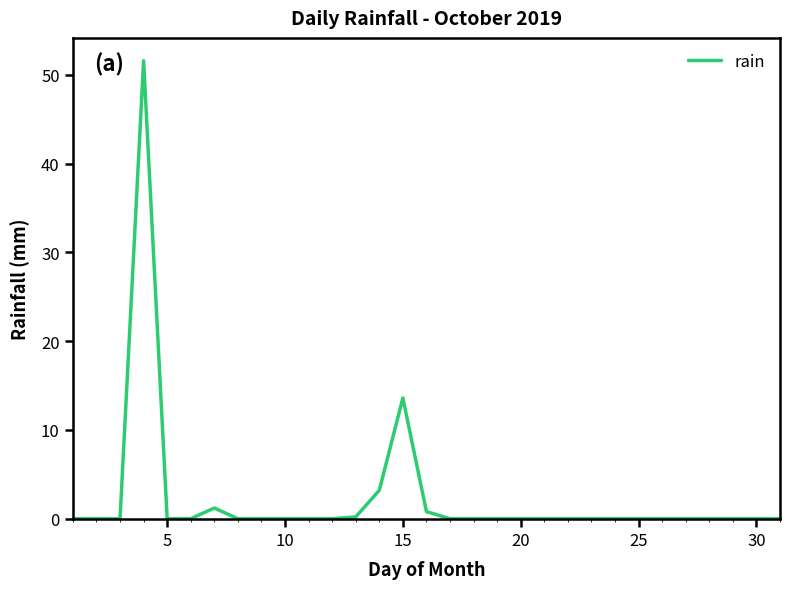

What is the greatest value displayed?

51.6